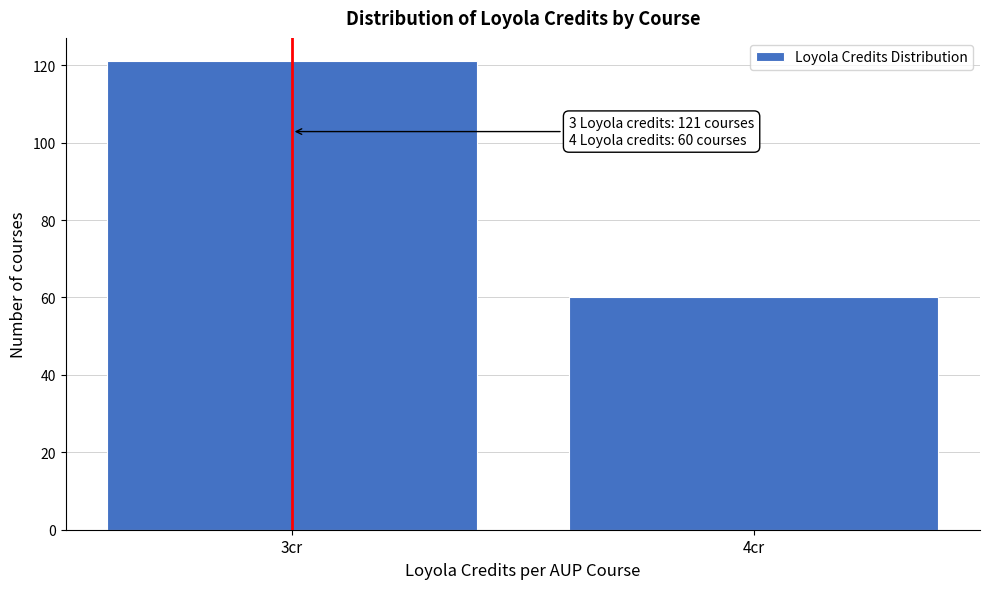

Reading right to left, extract all data points from this chart.

4cr=60	3cr=121